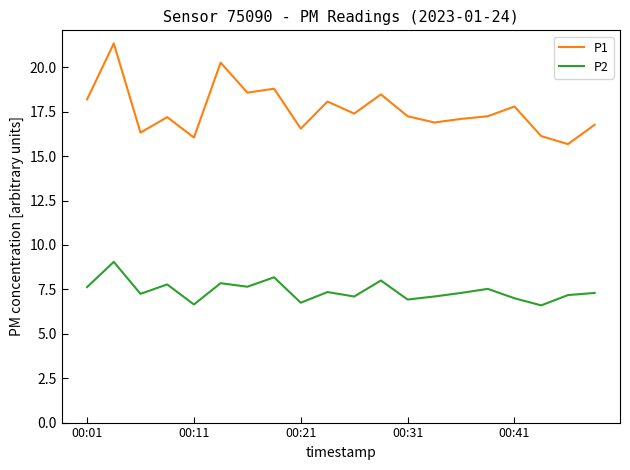

Which series has the largest total across all categories?

P1